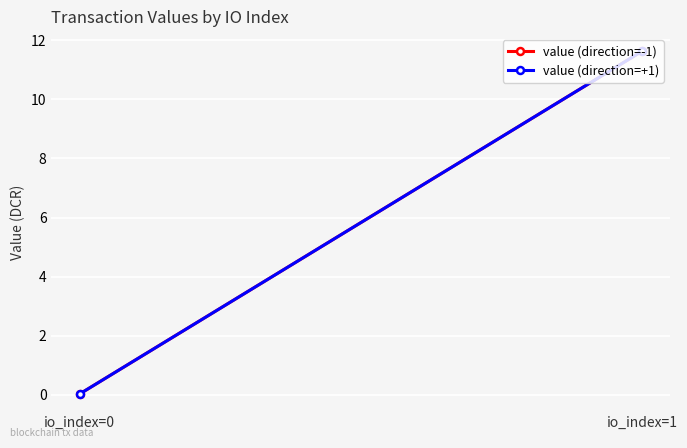

The value (direction=+1) series shows 7.0 at io_index=1. True or false?

False